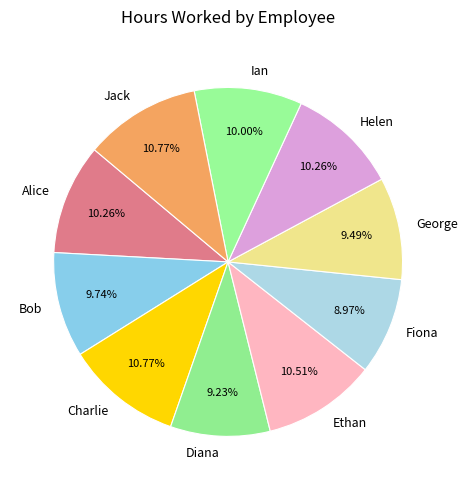

To the nearest percent, what is the difference between the Bob and Diana slice percentages?

1%